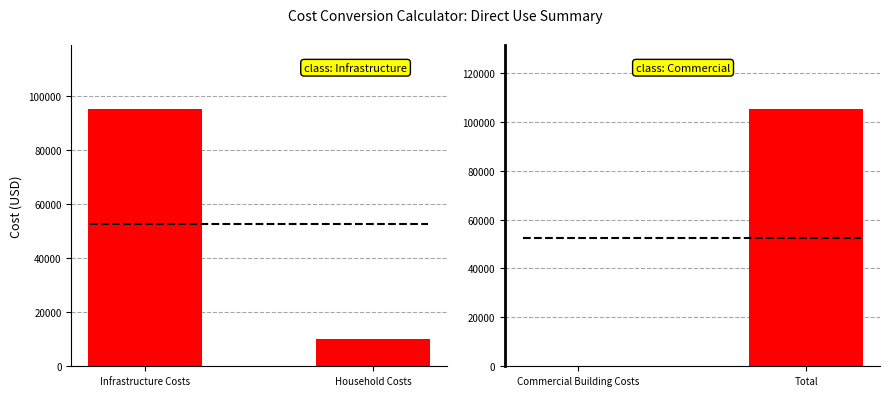

Does the chart contain any negative values?

No